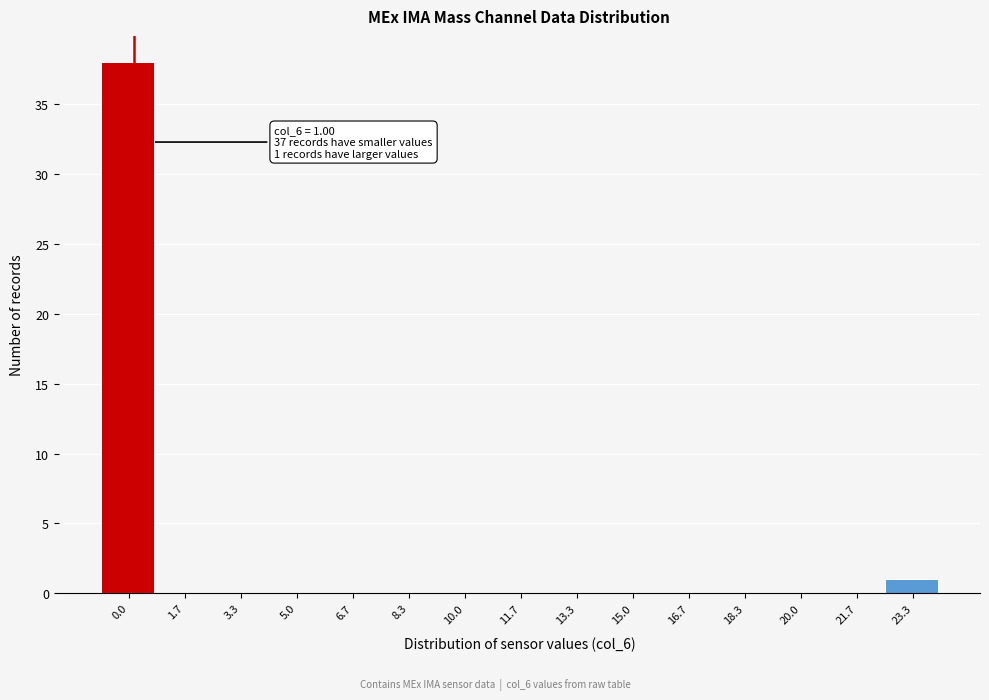

Reading left to right, transcribe all the data shown in this chart.

0.0=38	1.7=0	3.3=0	5.0=0	6.7=0	8.3=0	10.0=0	11.7=0	13.3=0	15.0=0	16.7=0	18.3=0	20.0=0	21.7=0	23.3=1